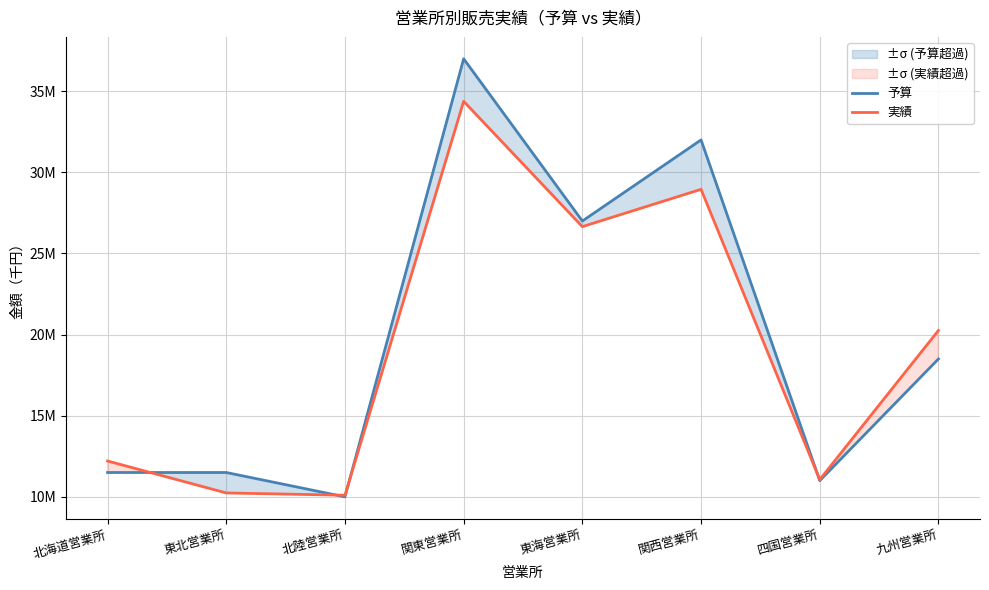

Does the chart have visible grid lines?

Yes